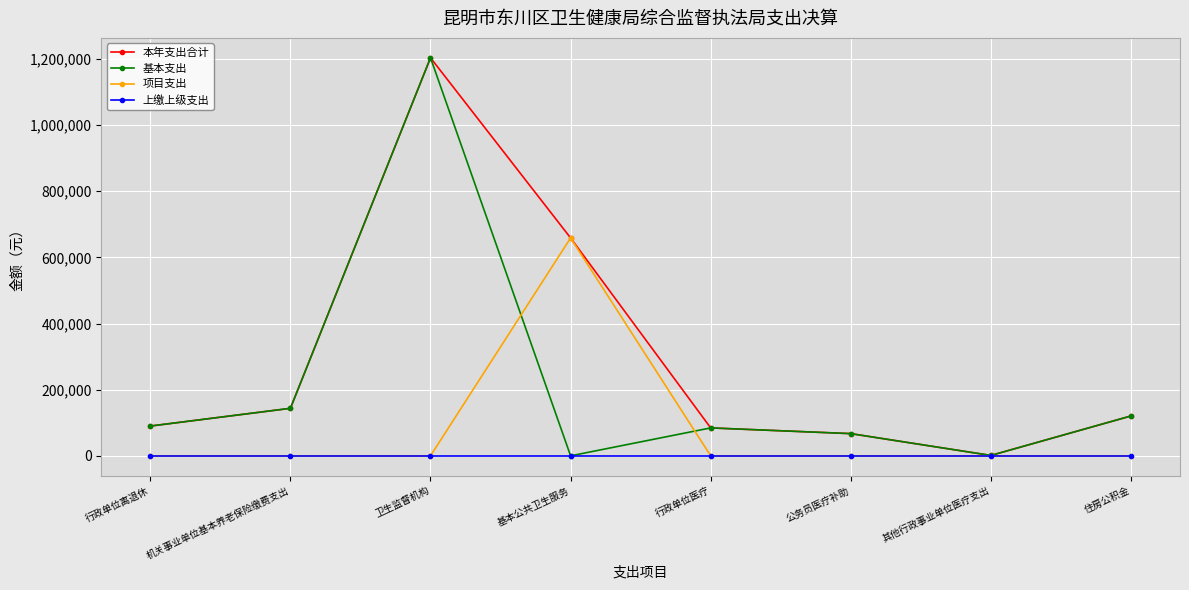

Where is 本年支出合计 nearest to the value 602284?

基本公共卫生服务